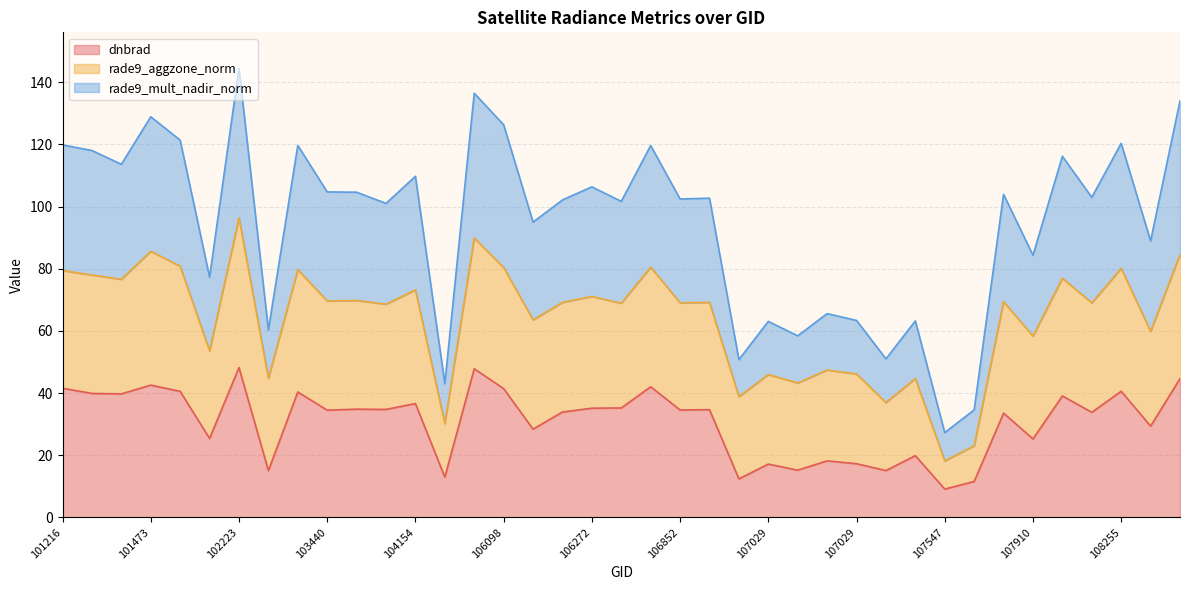

Does the chart display data point markers on the line(s)?

No